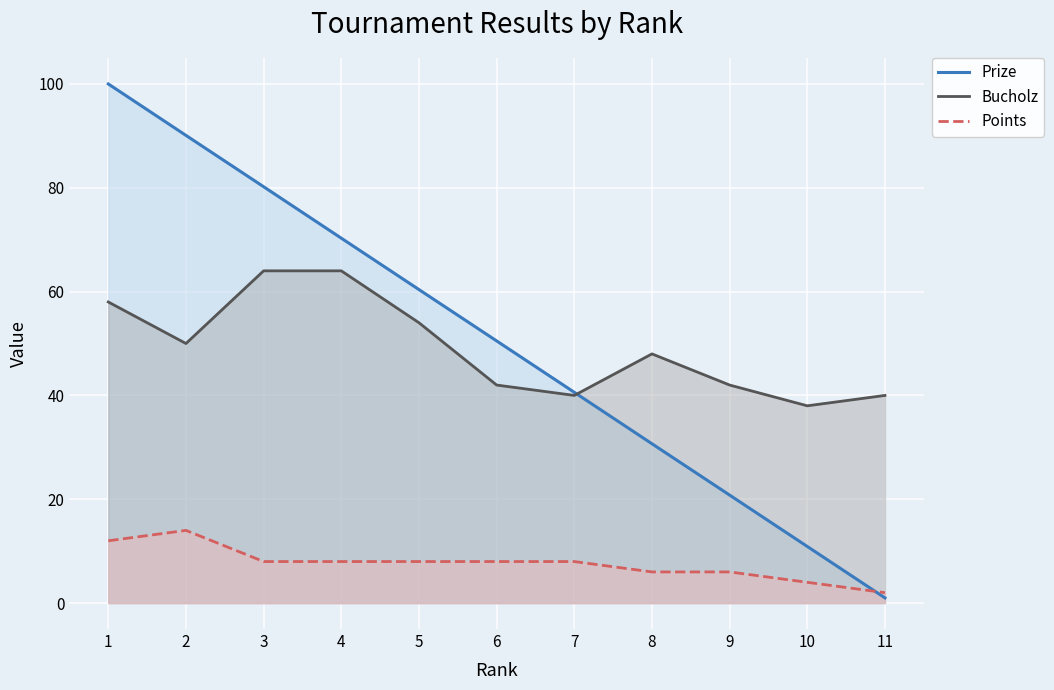

Count the number of data series in this chart.

3